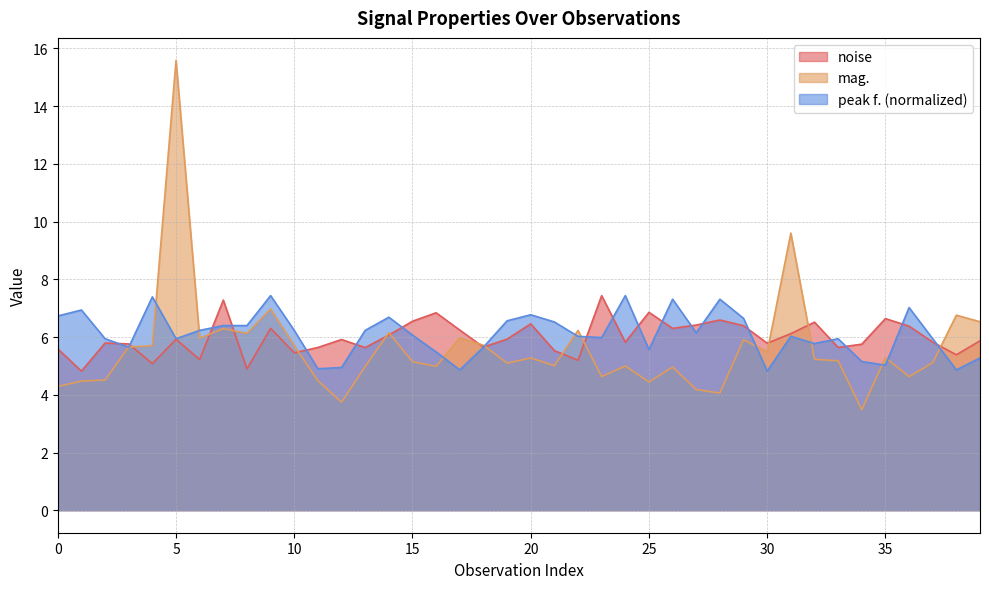

Which series ends up on top after the final intersection of noise and mag.?

mag.